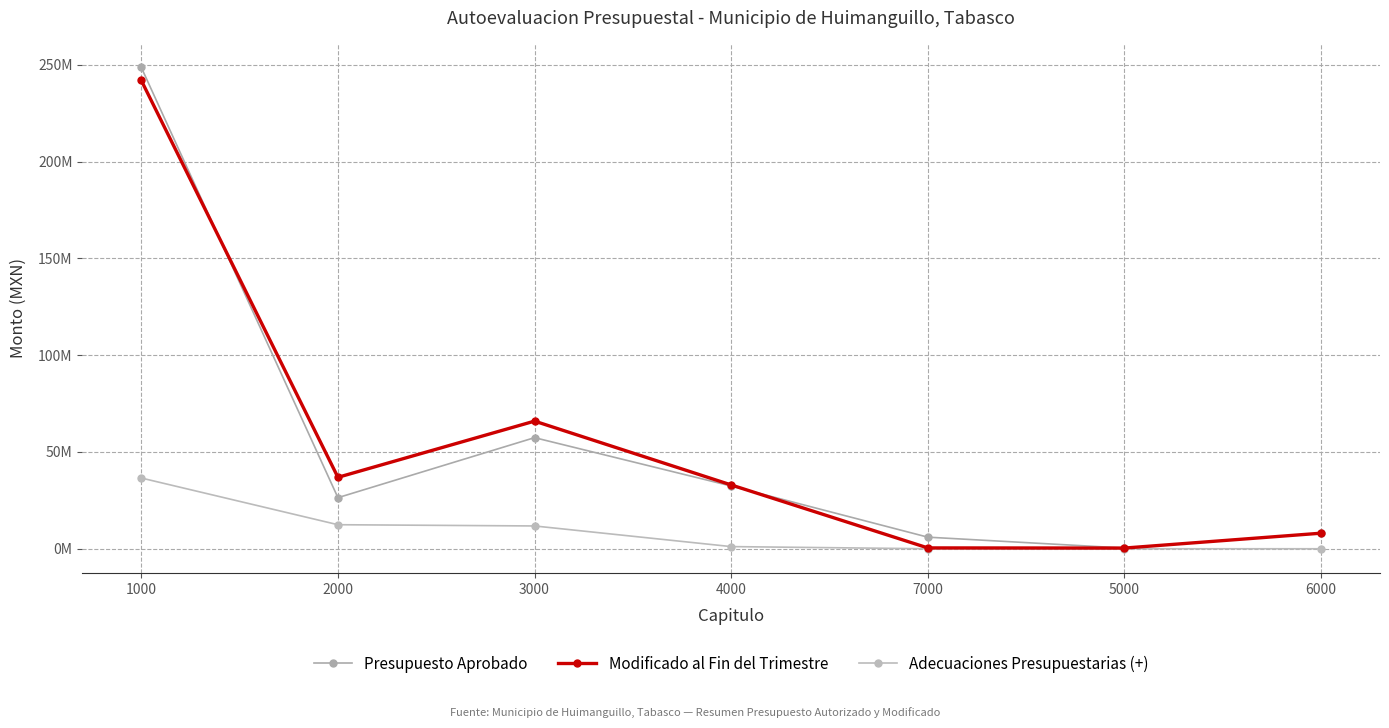

What is the label of the 1st point from the left?

1000